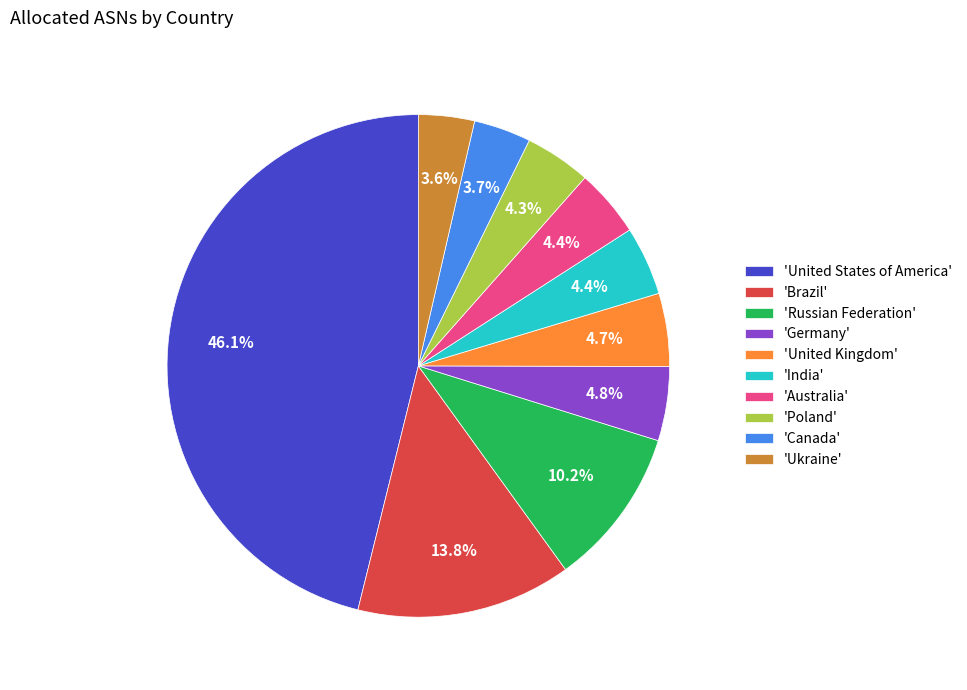

Does any single category account for the majority?

No